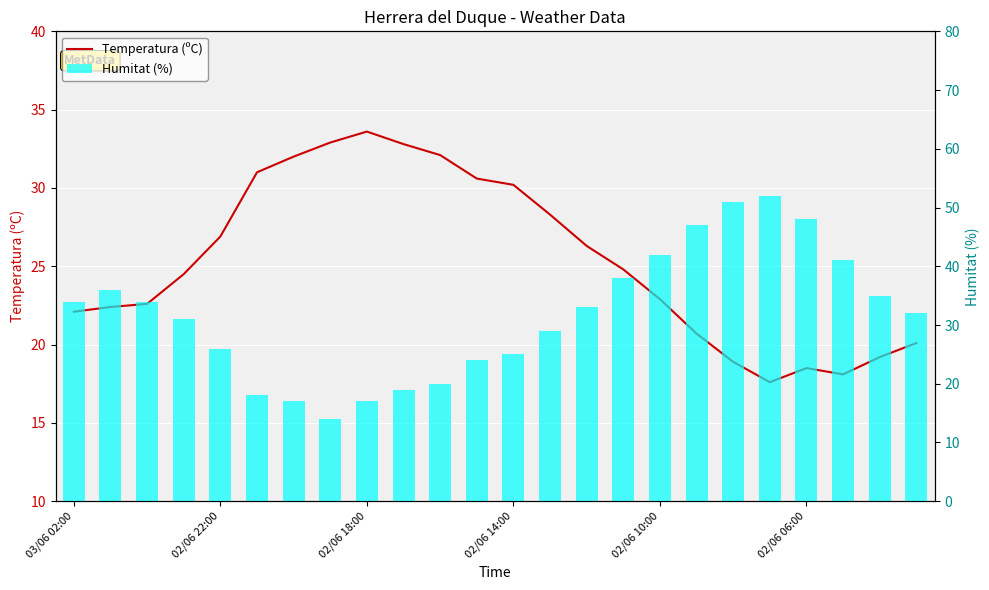

At how many categories does at least one series exceed 25?

24